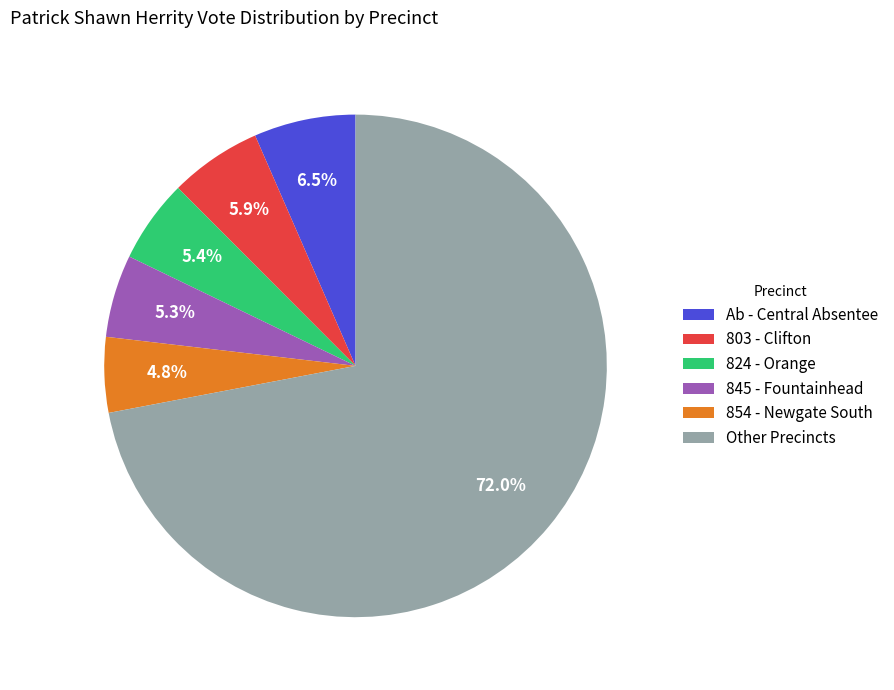

What portion of the pie excludes 845 - Fountainhead?

94.7%